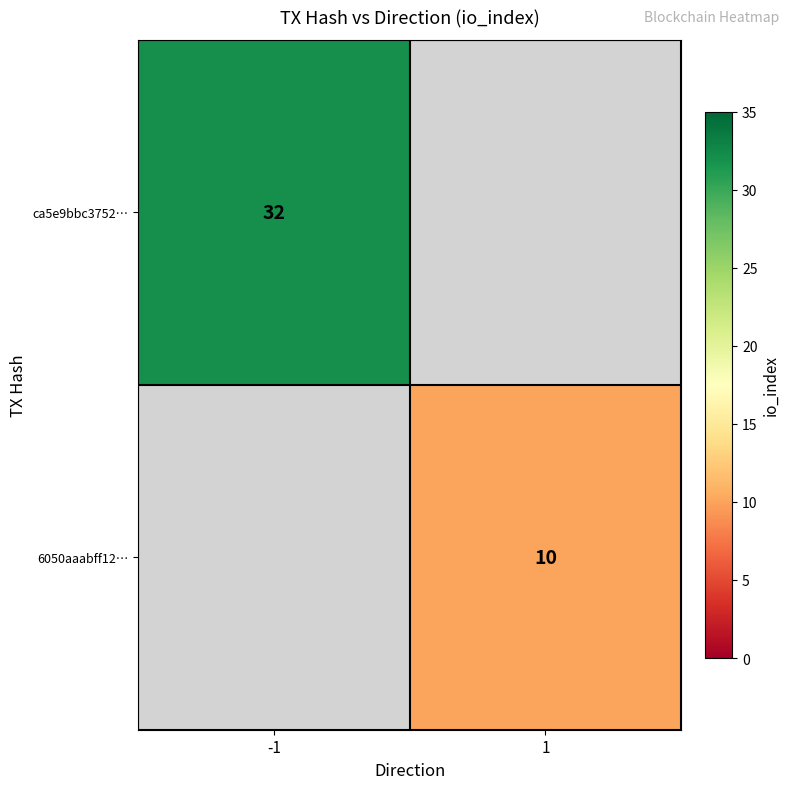

True or false: 6050aaabff12… has a value of 10 at 1.

True